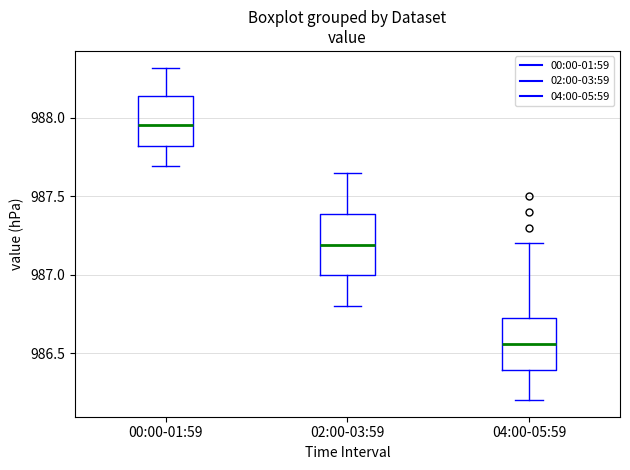

Where does the upper whisker of the box for 00:00-01:59 end on the y-axis? The values are not printed on the chart, so give them approximately, as read against the axis.

988.30